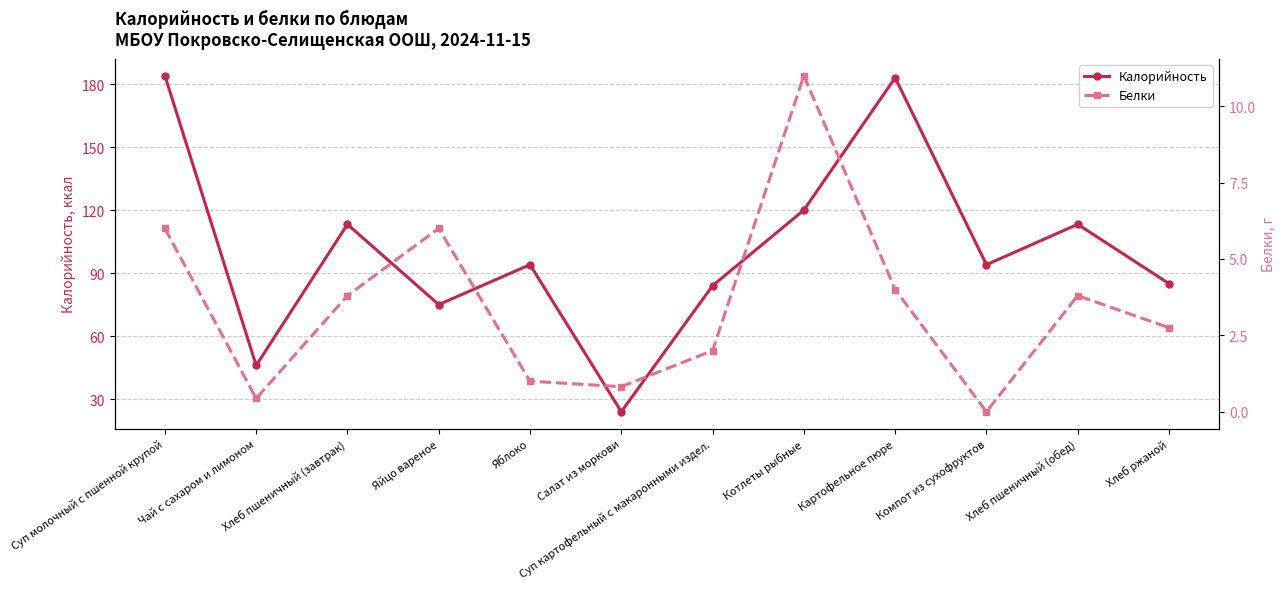

True or false: Калорийность has a value of 85.0 at Хлеб ржаной.

True